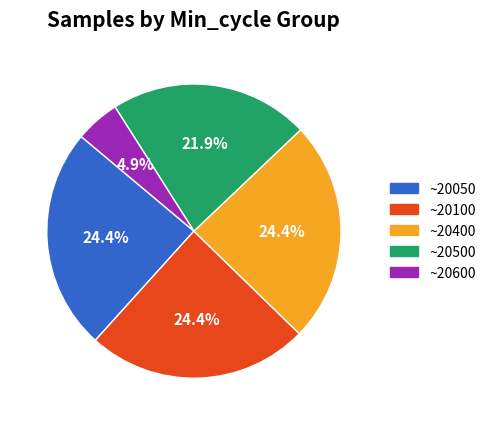

Count the number of slices in the pie.

5